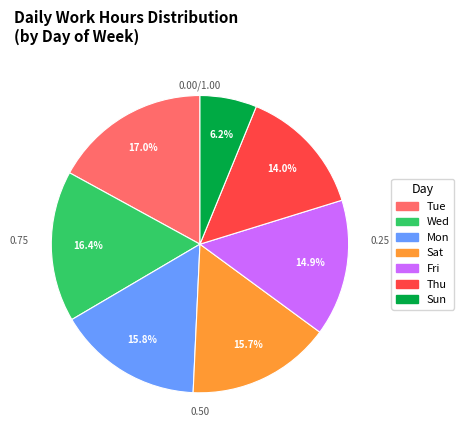

Is there any slice that represents more than half of the pie?

No